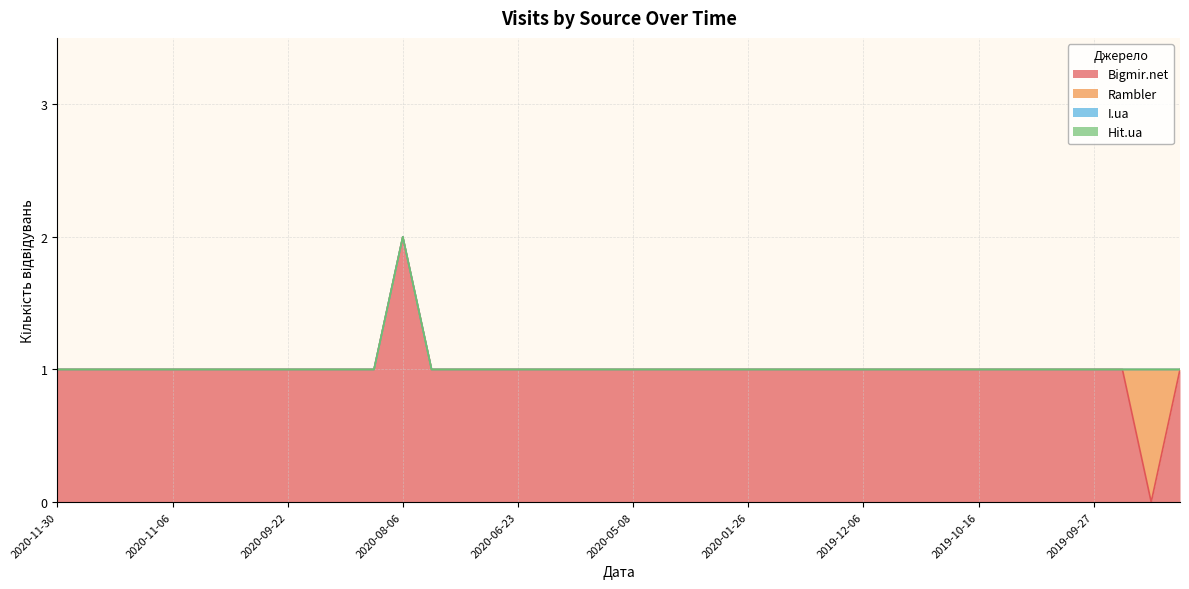

True or false: Hit.ua and Bigmir.net cross at least once.

False